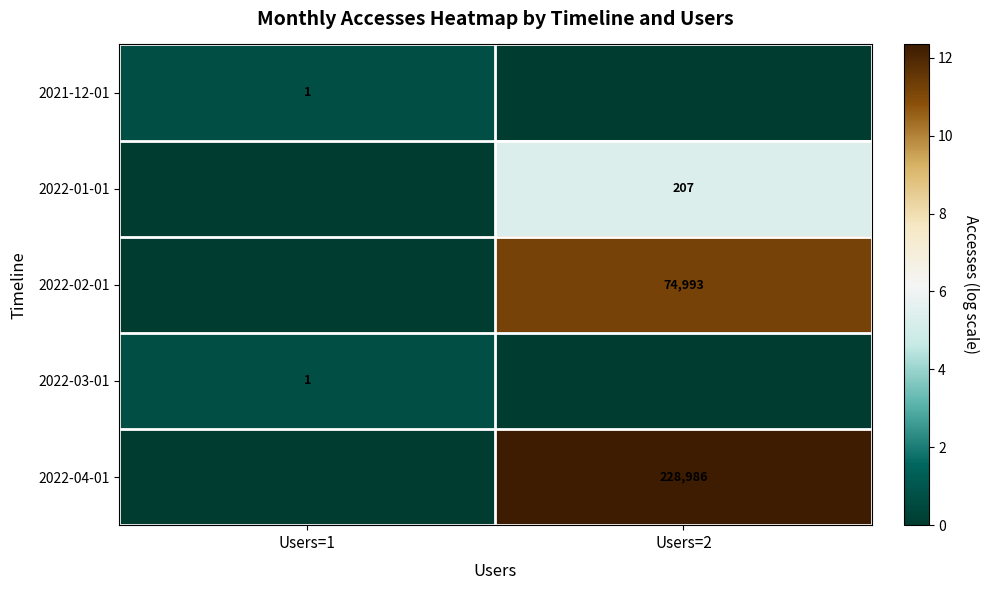

True or false: 2022-02-01 has a value of 74993 at Users=2.

True